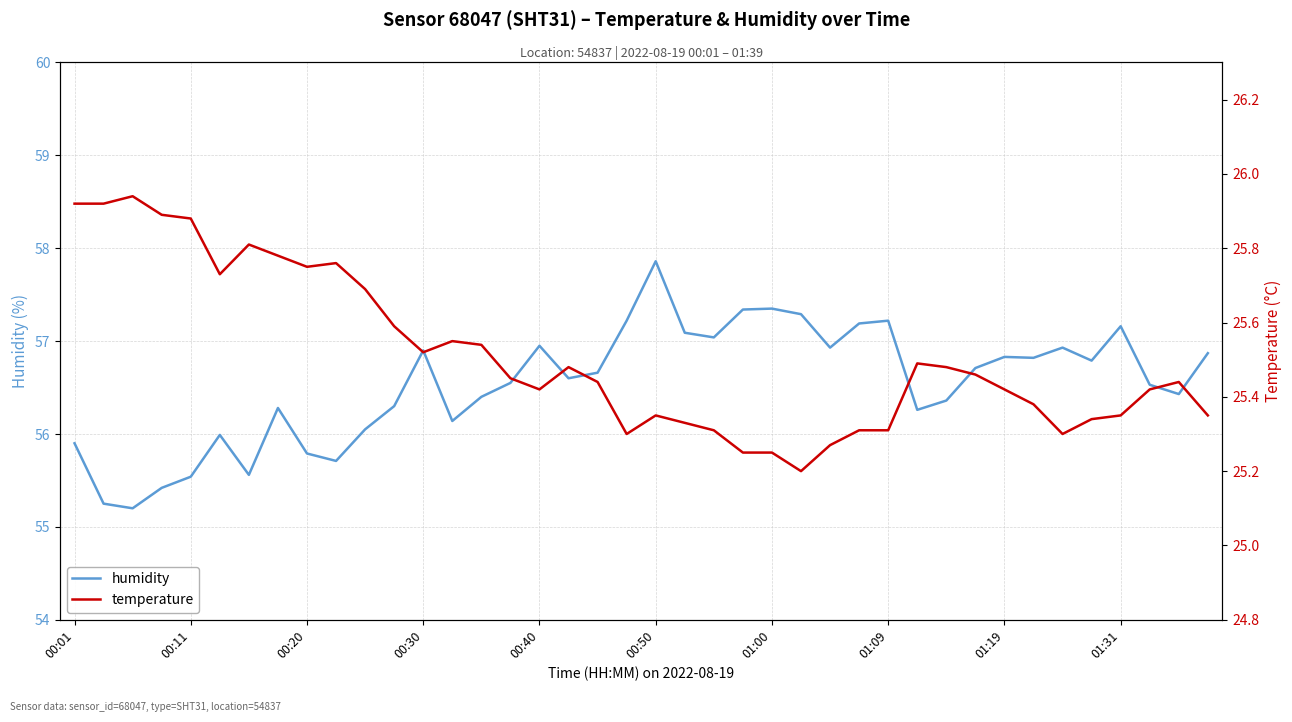

What is the lowest value of the temperature series?

25.2